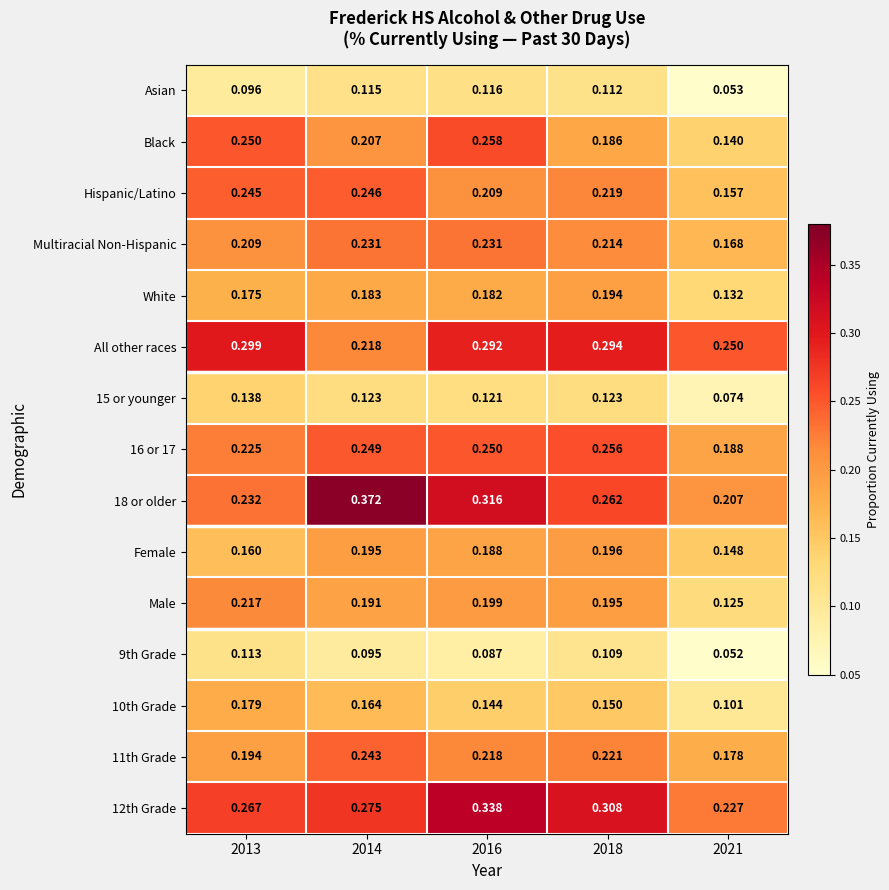

Is the value of Male at 2021 greater than the value of 12th Grade at 2014?

No